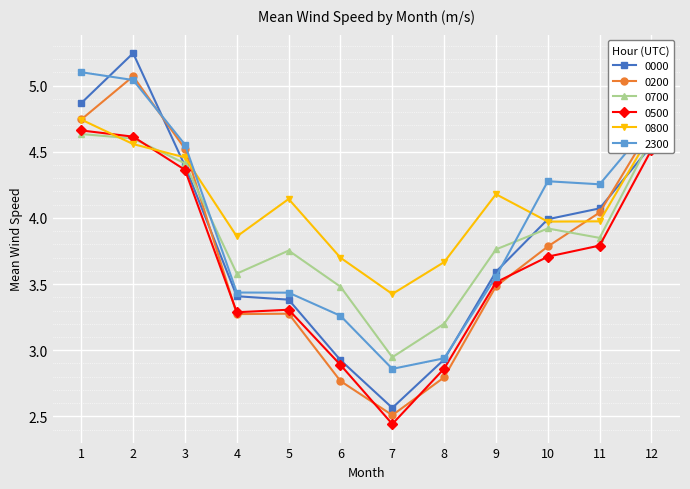

Where is the first local minimum for 0800?

4